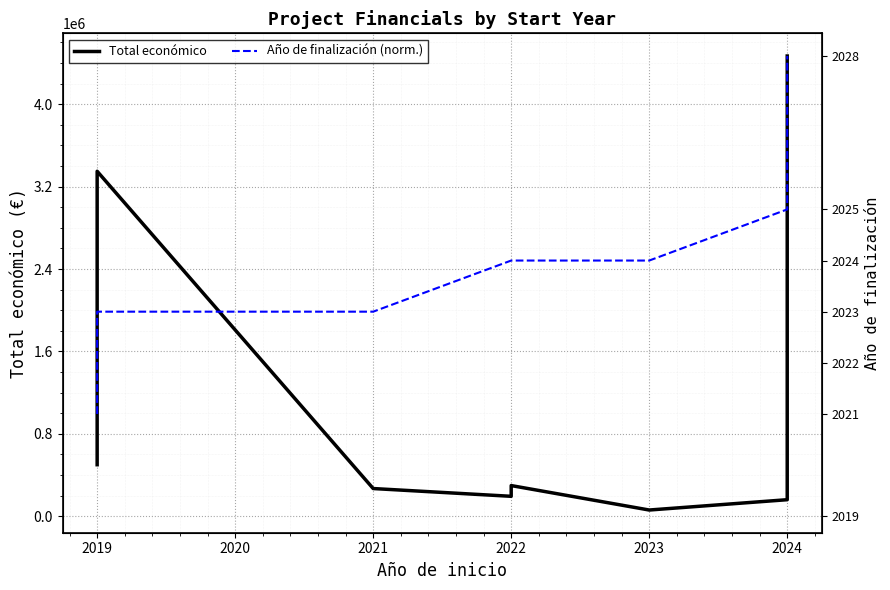

What is the spread (max minus min) of values at 2022?

2249738.1